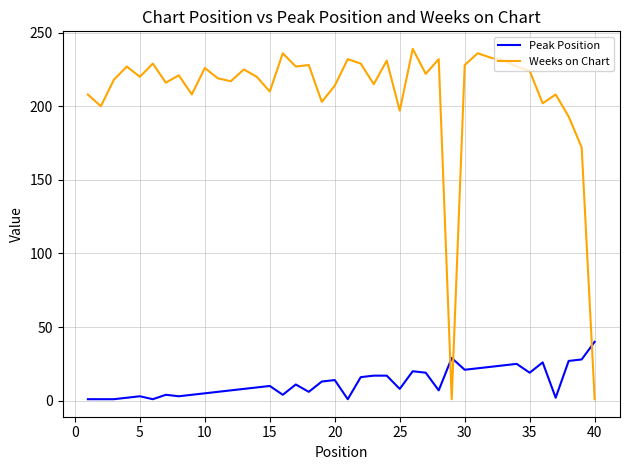

Which series has the widest spread of values?

Weeks on Chart